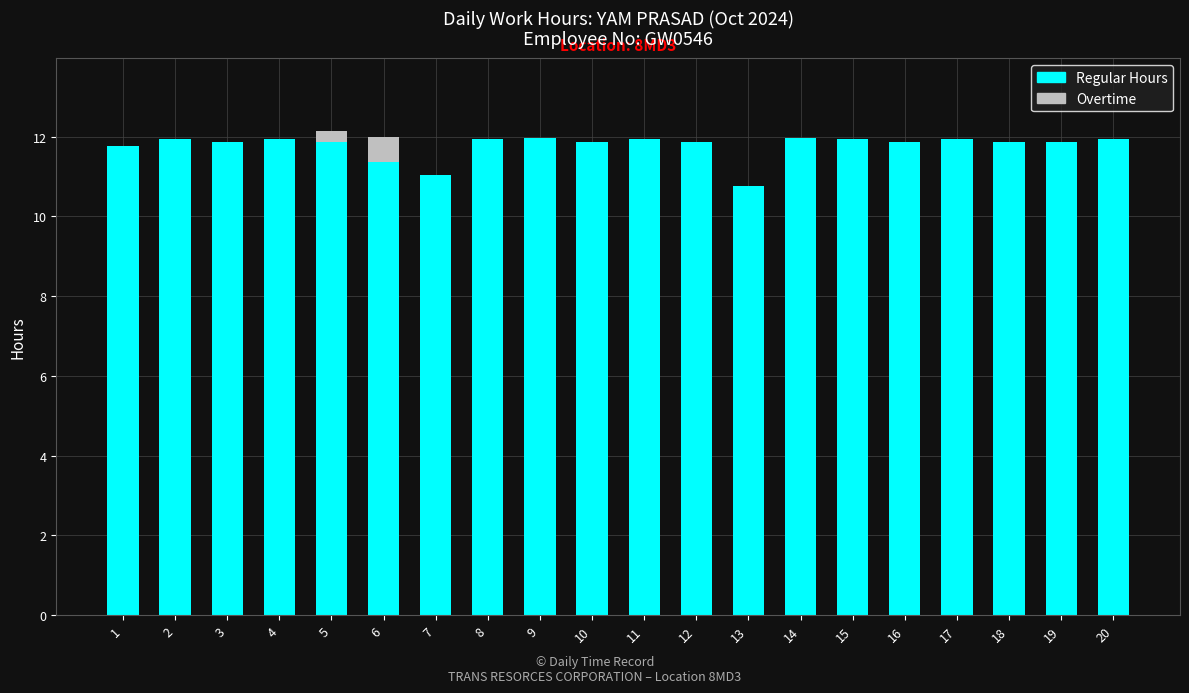

What is the sum of the Regular Hours values at 9 and 10?

23.8